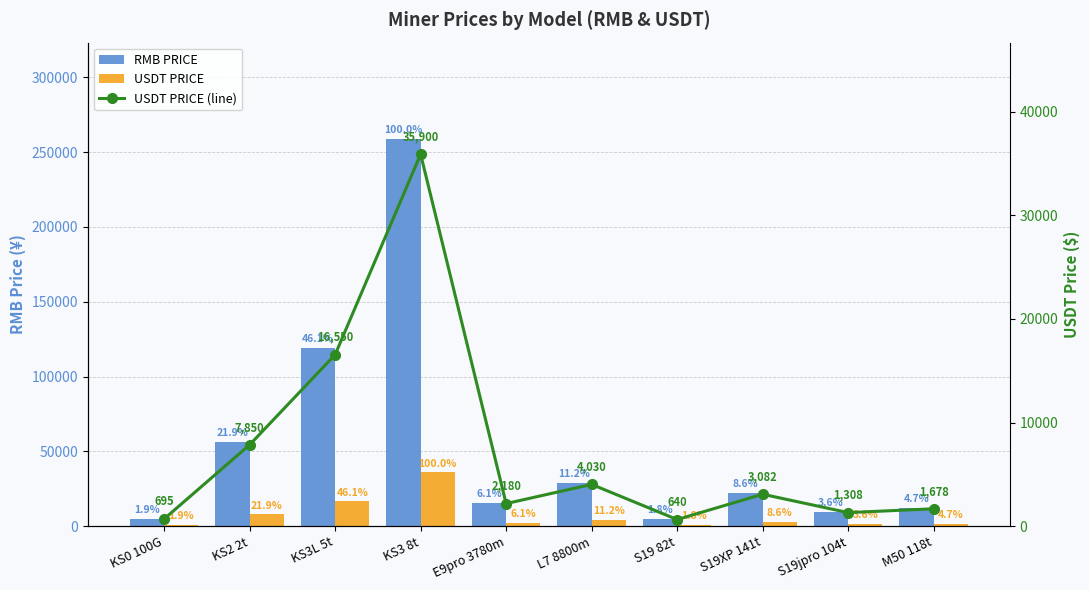

Does the chart contain any negative values?

No